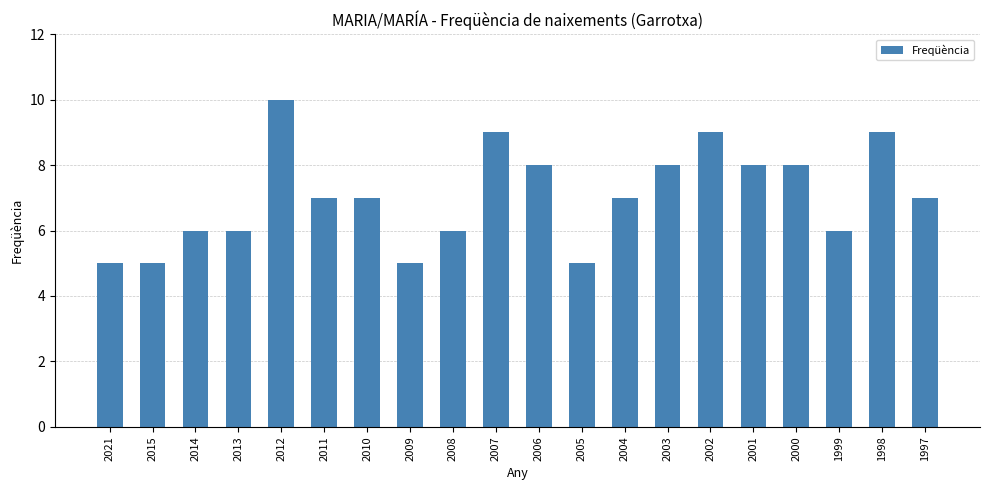

Which has a higher value, 1998 or 1997?

1998